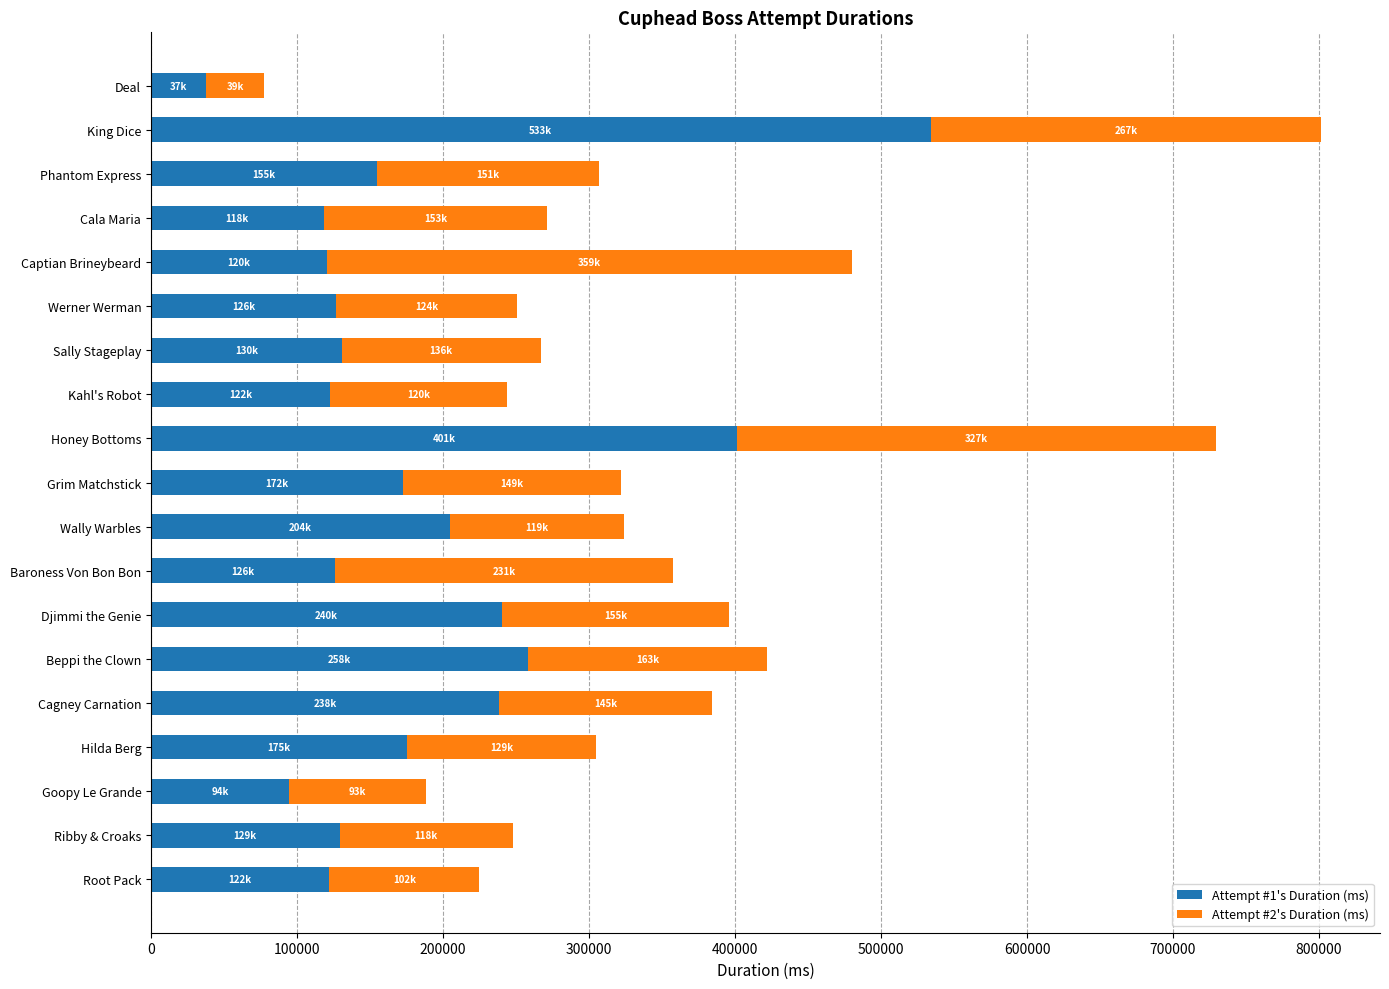

Which category has the highest value in the Attempt #1's Duration (ms) series?

King Dice